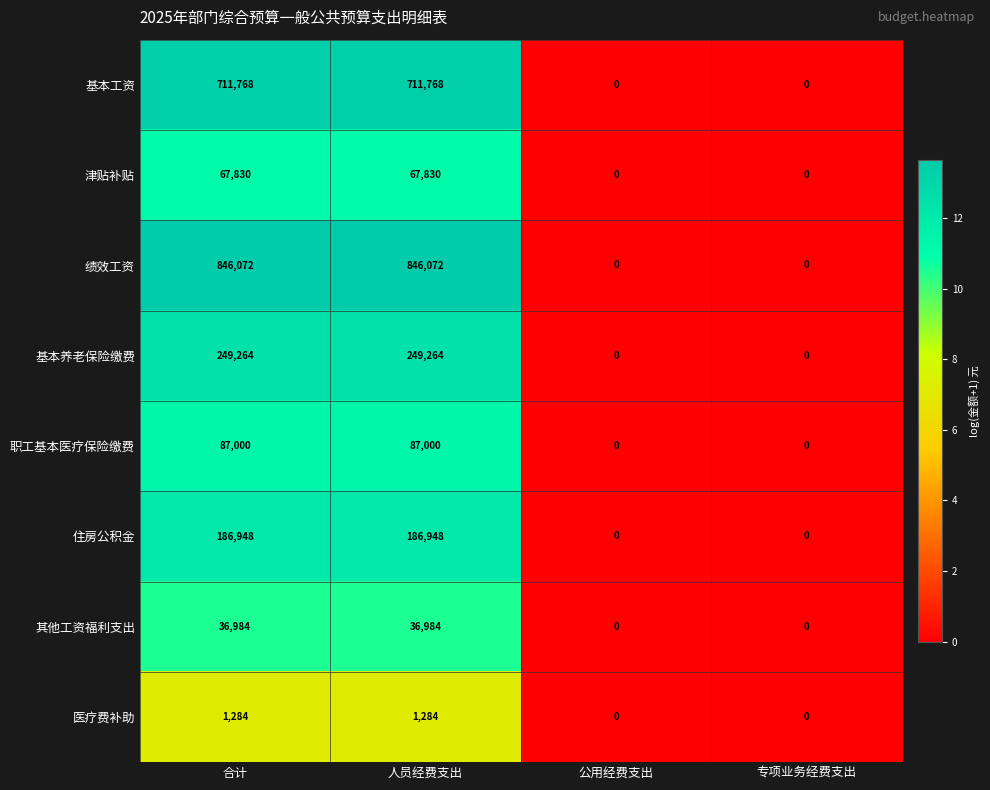

Which series has the largest total across all categories?

绩效工资